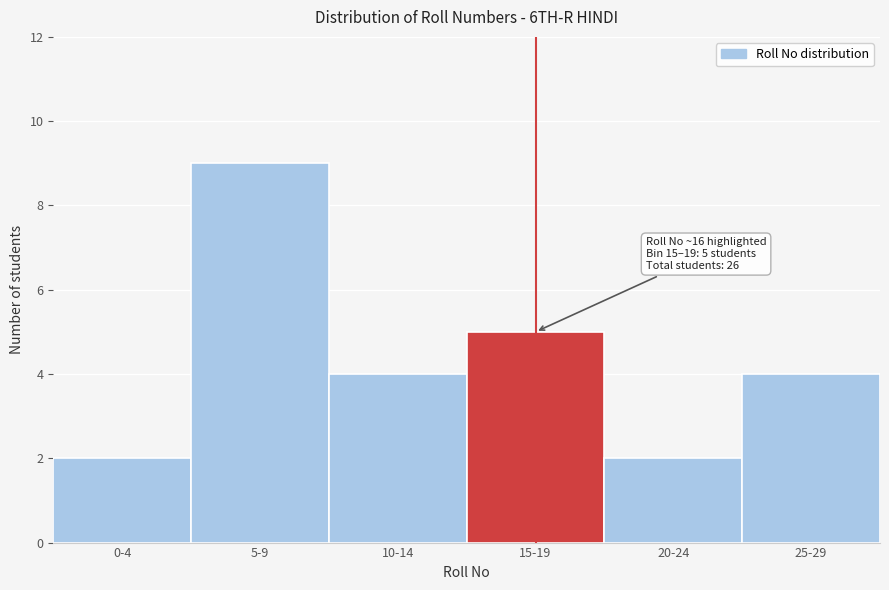

Reading right to left, transcribe all the data shown in this chart.

4	2	5	4	9	2